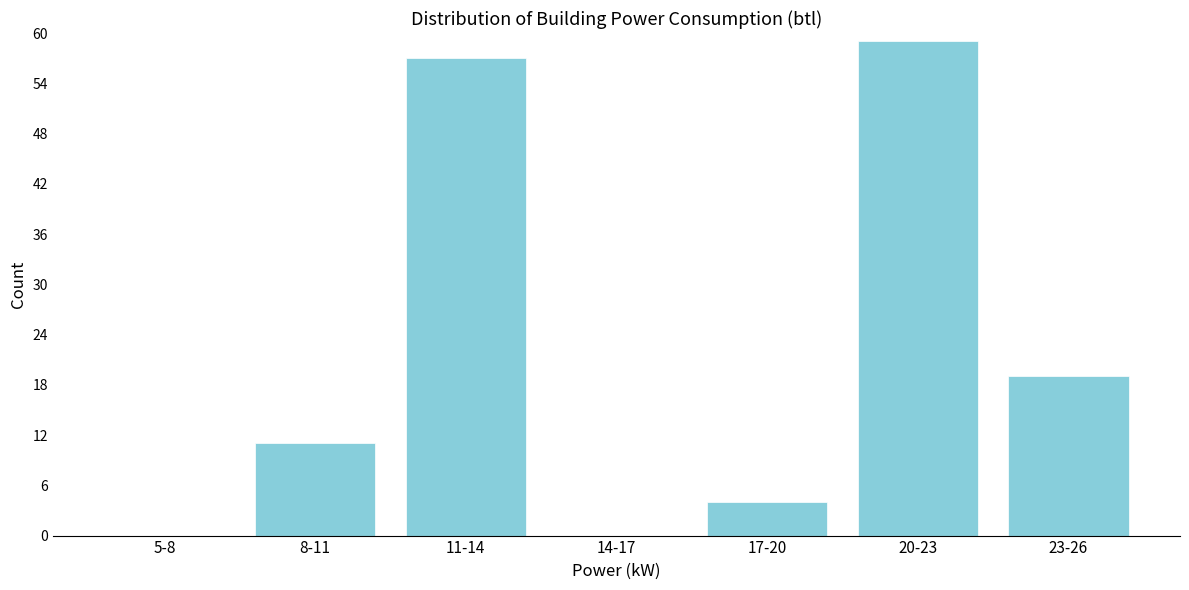

Reading left to right, extract all data points from this chart.

5-8=0	8-11=11	11-14=57	14-17=0	17-20=4	20-23=59	23-26=19